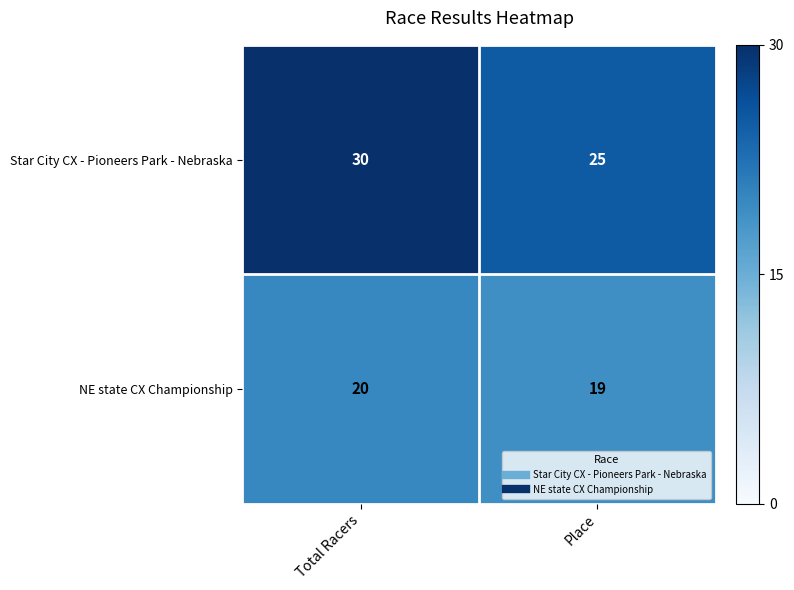

List the series in order of their overall mean, lowest first.

NE state CX Championship, Star City CX - Pioneers Park - Nebraska